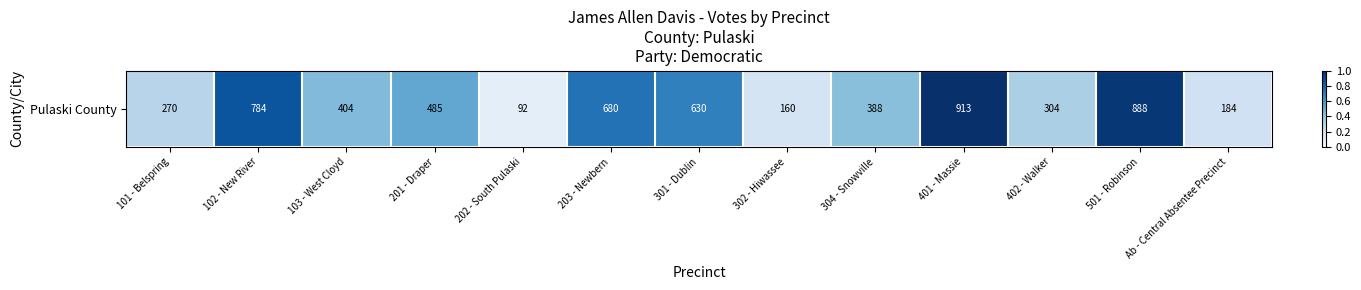

List the labels in order of value, smallest first.

202 - South Pulaski, 302 - Hiwassee, Ab - Central Absentee Precinct, 101 - Belspring, 402 - Walker, 304 - Snowville, 103 - West Cloyd, 201 - Draper, 301 - Dublin, 203 - Newbern, 102 - New River, 501 - Robinson, 401 - Massie